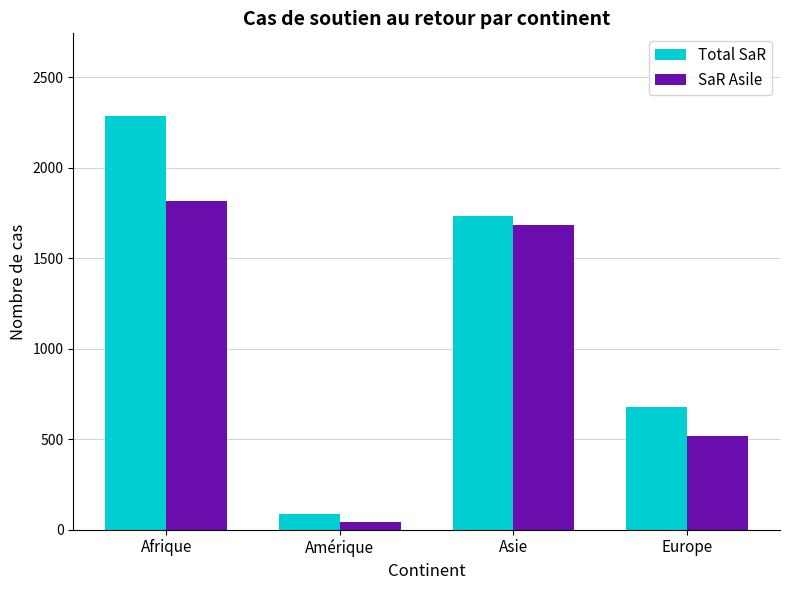

Between Afrique and Asie, which series saw the biggest shift?

Total SaR